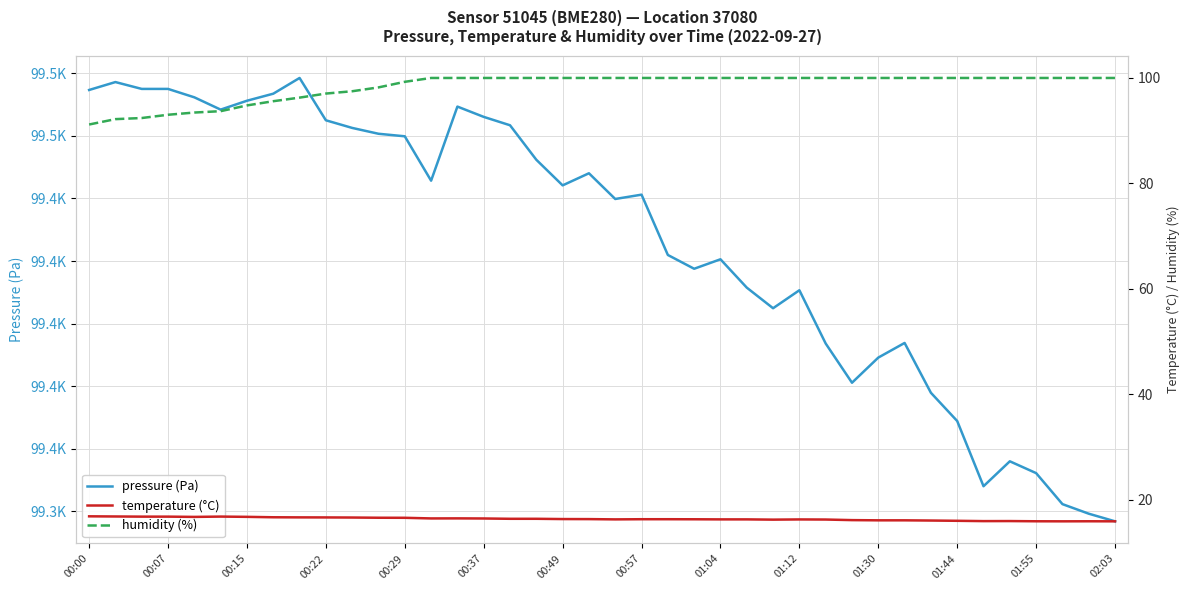

How many data points does each series have?

40